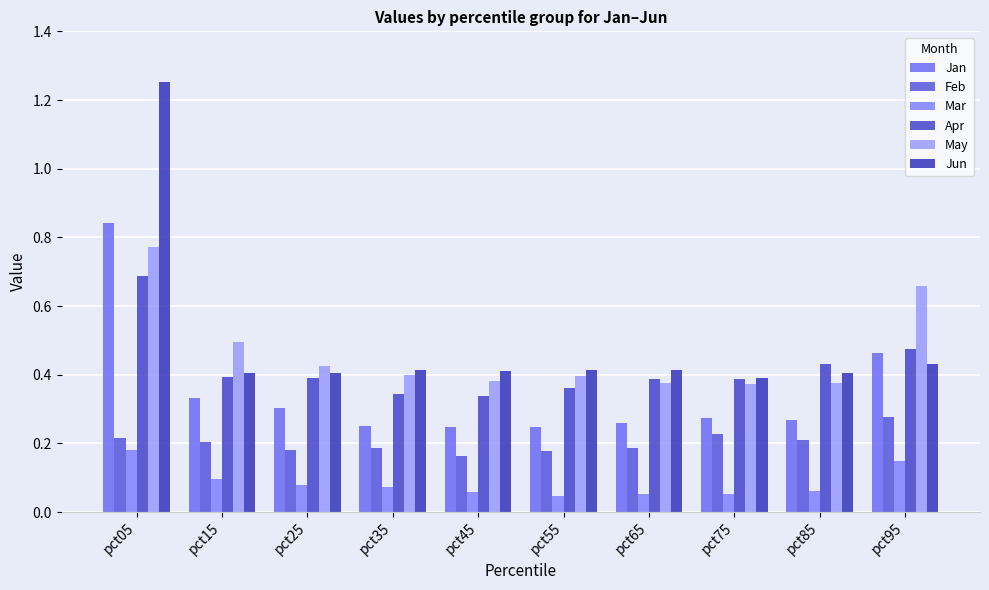

Between pct35 and pct95, which series saw the biggest shift?

May